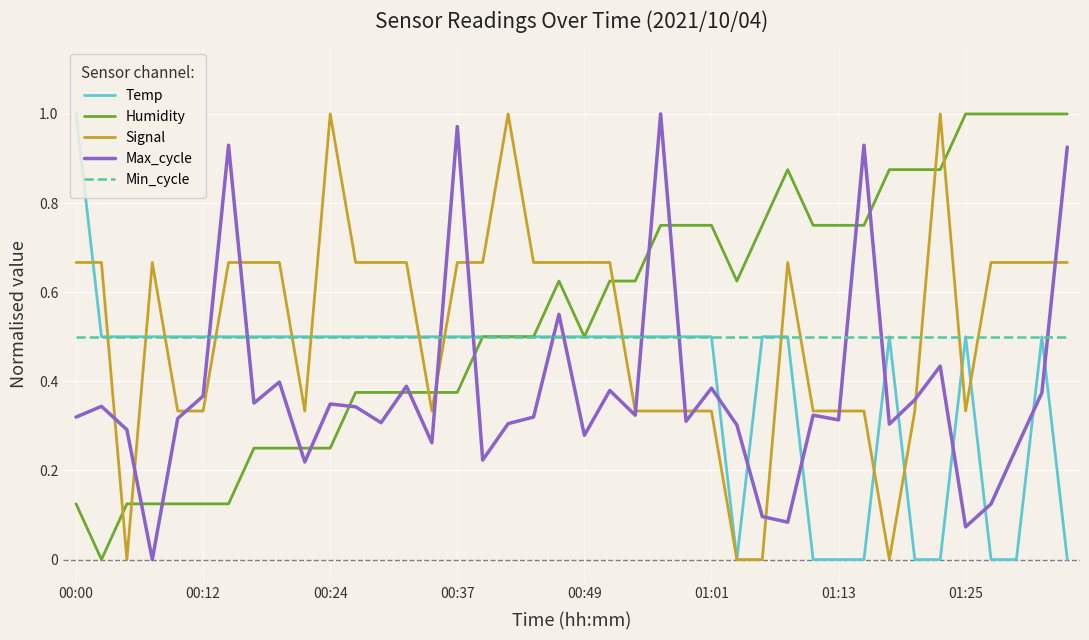

After their last crossing, which series has the higher values: Max_cycle or Humidity?

Humidity